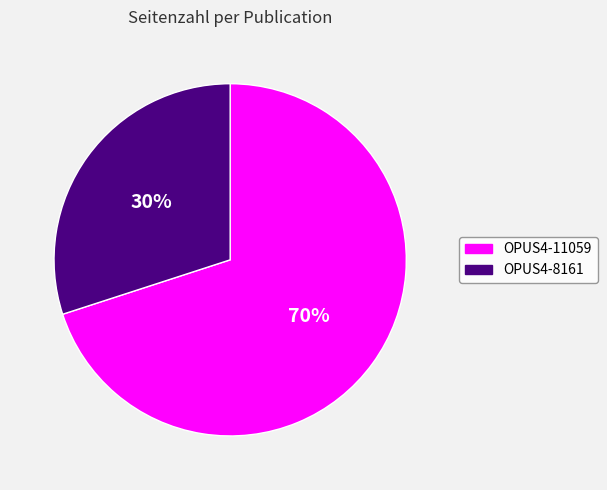

Is OPUS4-8161 the majority of the pie?

No